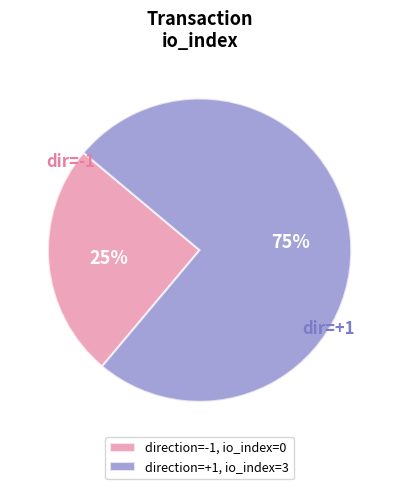

The direction=-1, io_index=0 slice represents 25% of the pie. True or false?

True